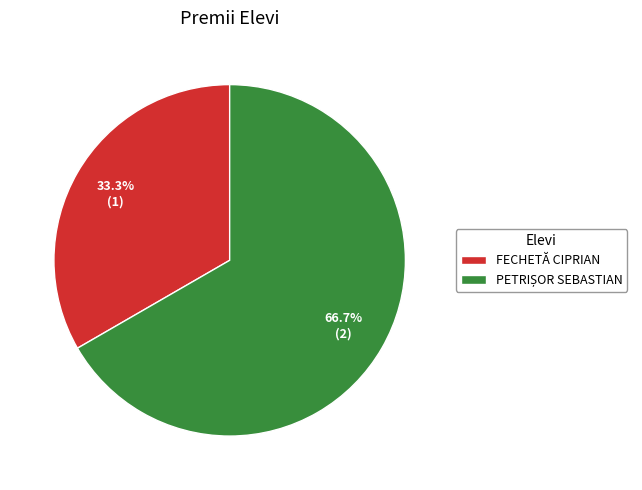

True or false: FECHETĂ CIPRIAN accounts for 40% of the total.

False